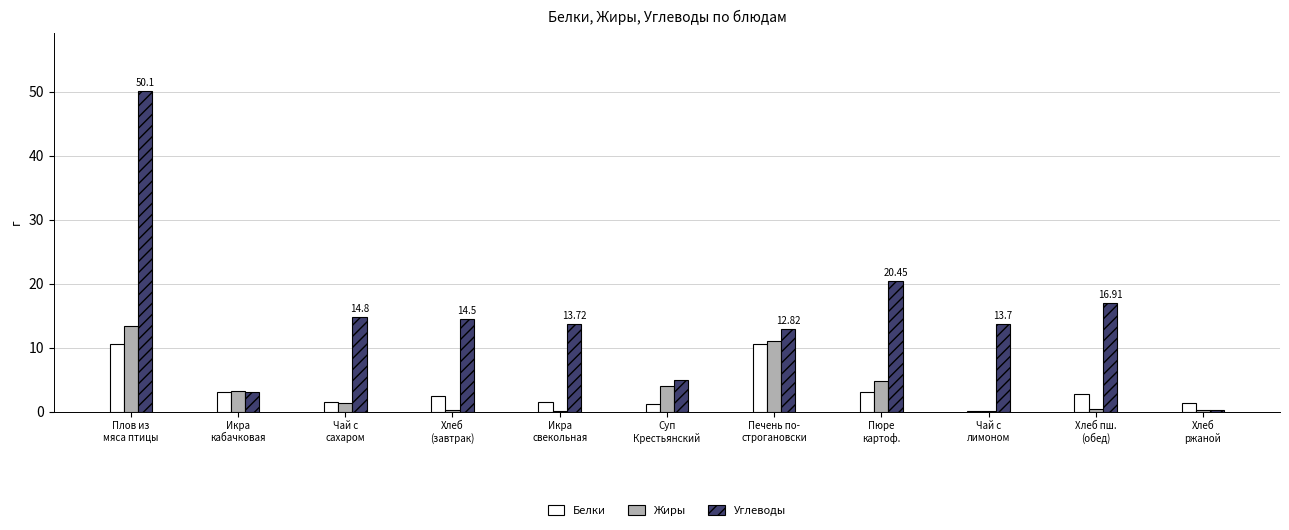

What is the highest value of the Углеводы series?

50.1